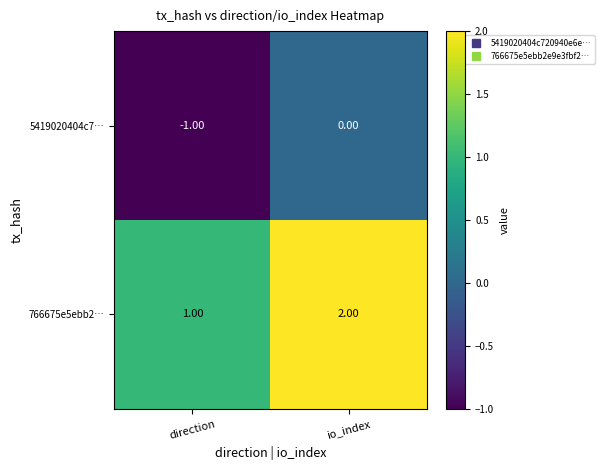

At which label is 766675e5ebb2… closest to 1?

direction